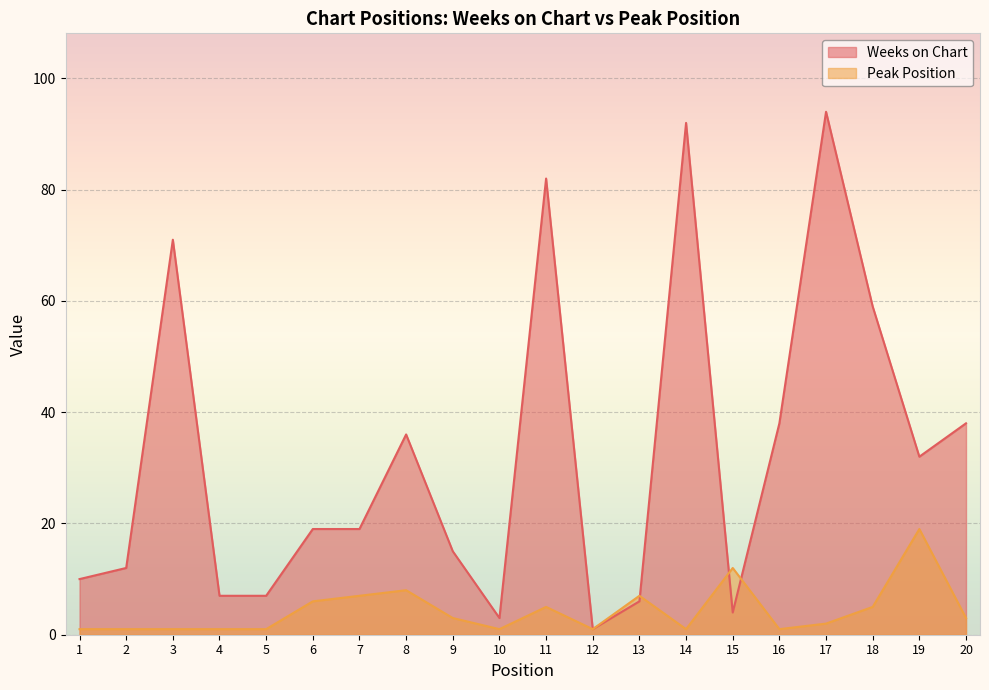

What is the difference between the Weeks on Chart values at 3 and 4?

64